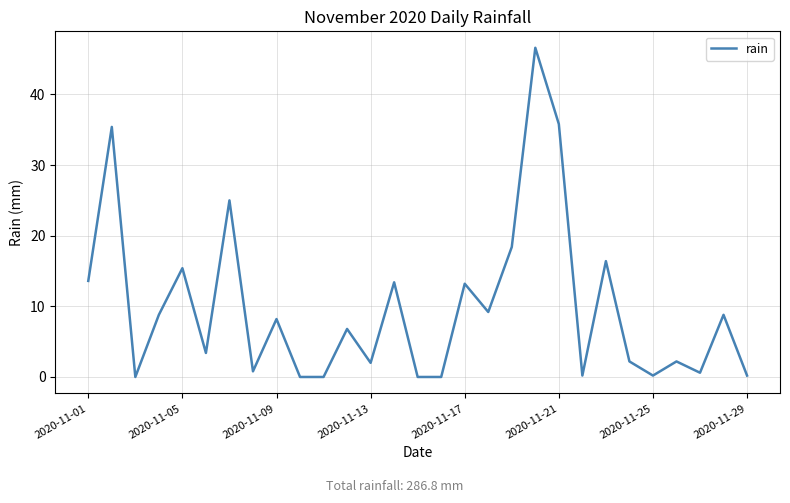

What is the greatest value displayed?

46.6